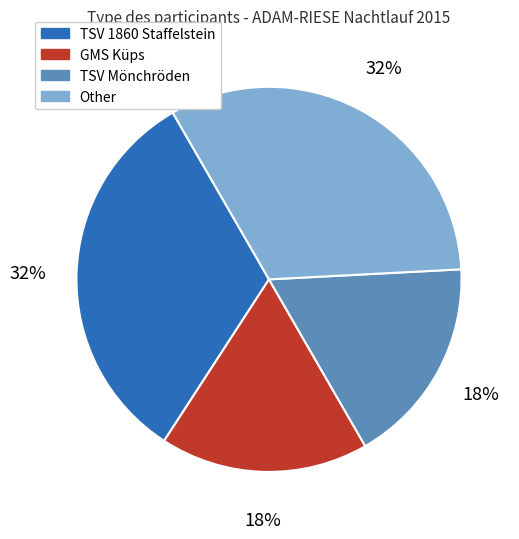

How many slices are in this pie chart?

4